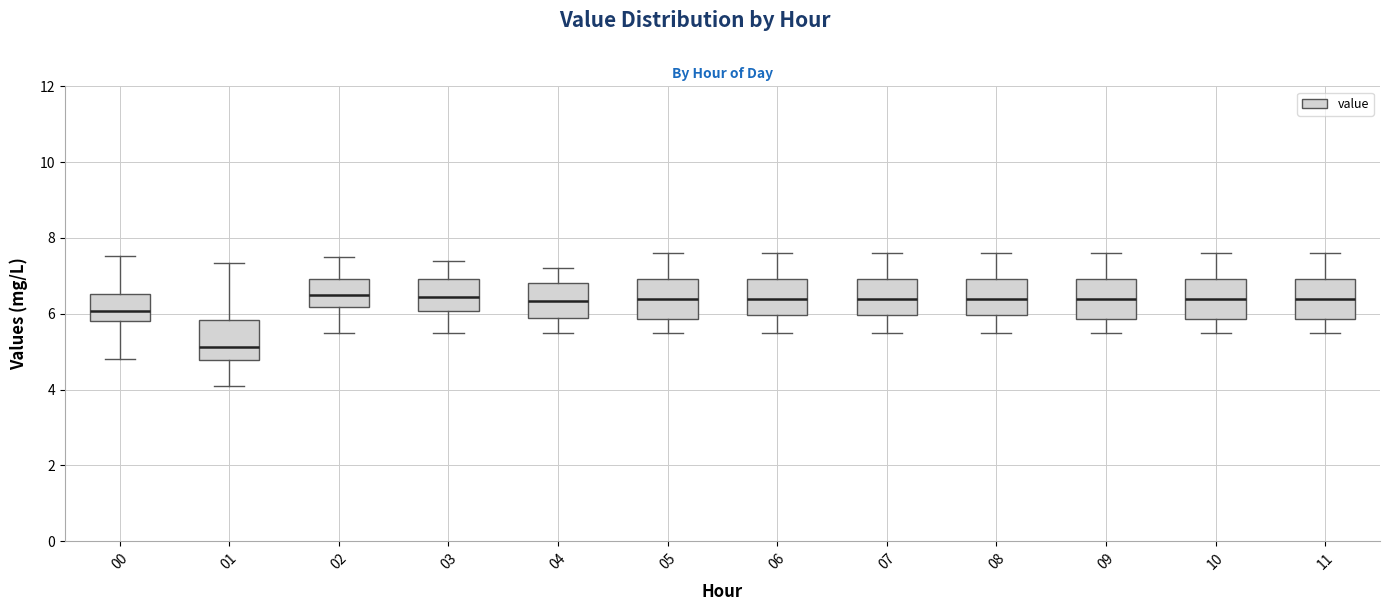

Reading left to right, transcribe this box plot: for each box, give where its median line is, the range the box spans, and where its two whiskers end, as read against the y-axis. The values are not printed on the chart, so give them approximately, as read against the axis.

00: median 6.0, box 5.8 to 6.6, whiskers 4.8 to 7.6
01: median 5.2, box 4.8 to 5.8, whiskers 4.2 to 7.4
02: median 6.6, box 6.2 to 7.0, whiskers 5.6 to 7.6
03: median 6.4, box 6.0 to 7.0, whiskers 5.6 to 7.4
04: median 6.4, box 6.0 to 6.8, whiskers 5.6 to 7.2
05: median 6.4, box 5.8 to 7.0, whiskers 5.6 to 7.6
06: median 6.4, box 6.0 to 7.0, whiskers 5.6 to 7.6
07: median 6.4, box 6.0 to 7.0, whiskers 5.6 to 7.6
08: median 6.4, box 6.0 to 7.0, whiskers 5.6 to 7.6
09: median 6.4, box 5.8 to 7.0, whiskers 5.6 to 7.6
10: median 6.4, box 5.8 to 7.0, whiskers 5.6 to 7.6
11: median 6.4, box 5.8 to 7.0, whiskers 5.6 to 7.6